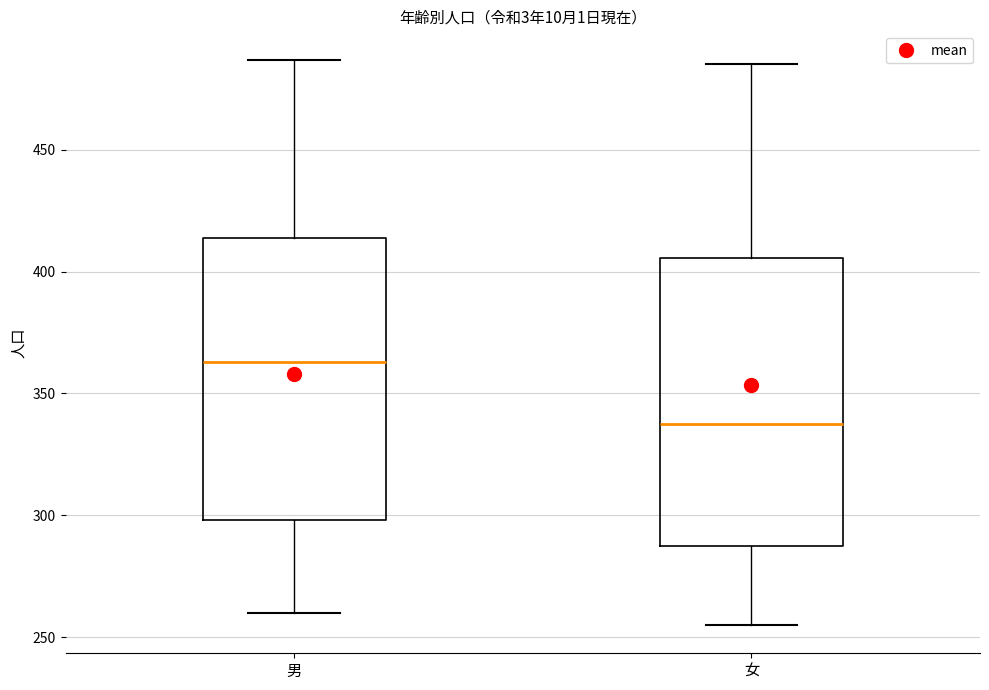

Reading left to right, transcribe this box plot: for each box, give where its median line is, the range the box spans, and where its two whiskers end, as read against the y-axis. The values are not printed on the chart, so give them approximately, as read against the axis.

男: median 365, box 300 to 415, whiskers 260 to 485
女: median 340, box 290 to 405, whiskers 255 to 485